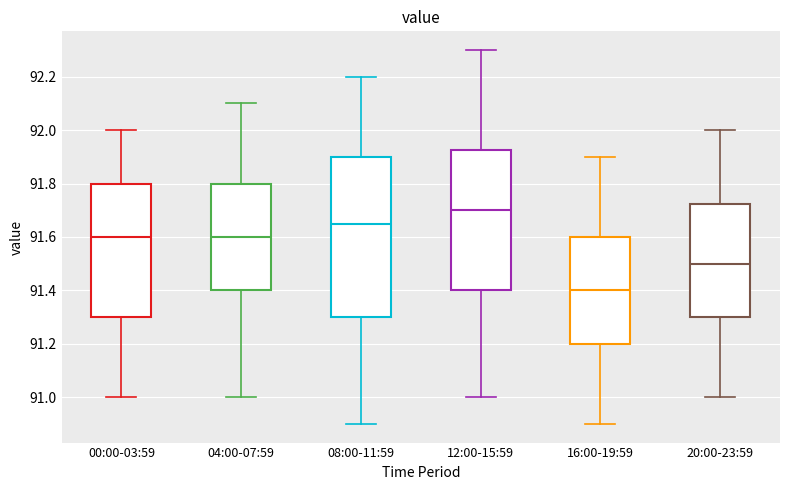

Which box's median line is the lowest?

16:00-19:59